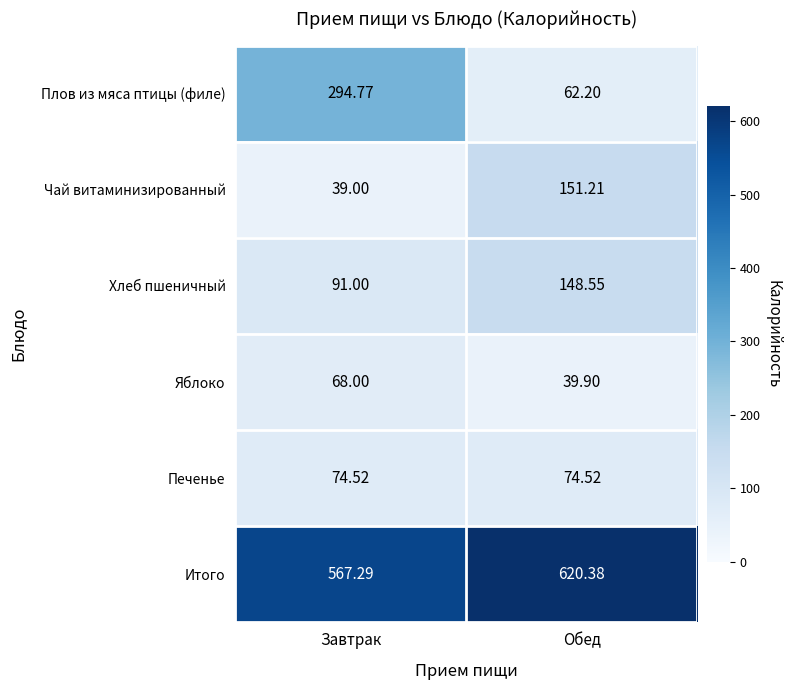

What is the spread (max minus min) of values at Завтрак?

528.3